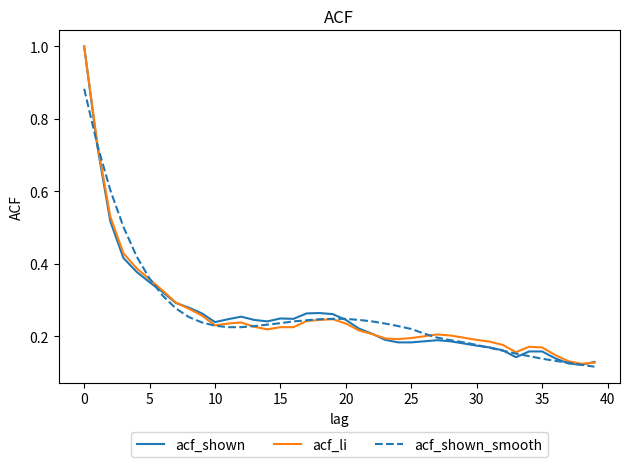

How many acf_shown_smooth values are between 0 and 1?

40